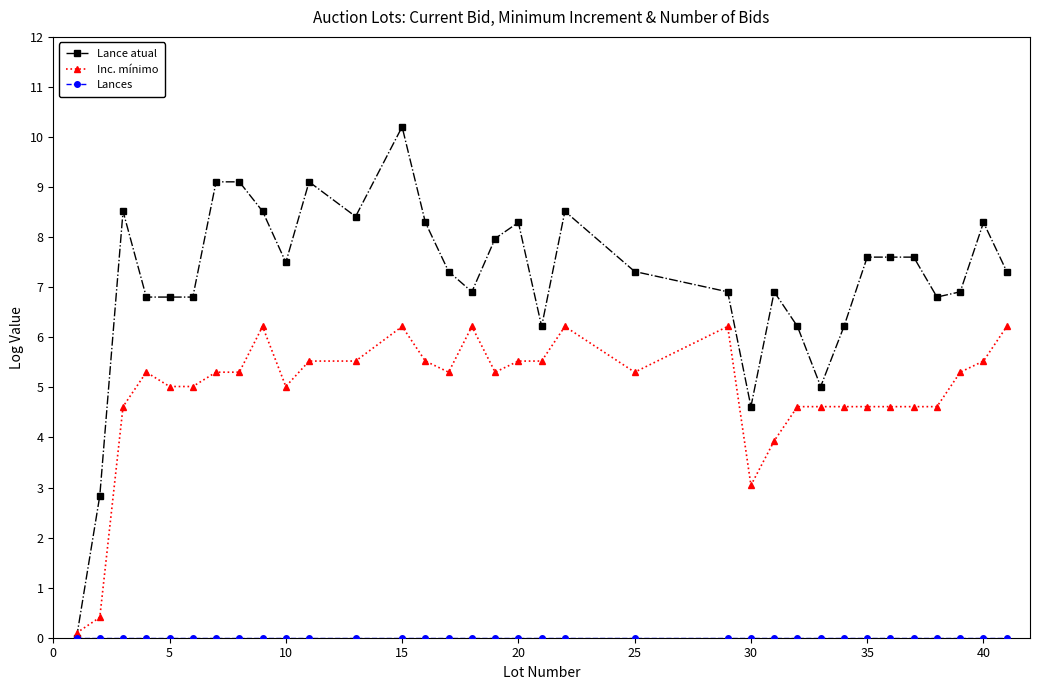

How many data points in Lance atual are above 7?

19